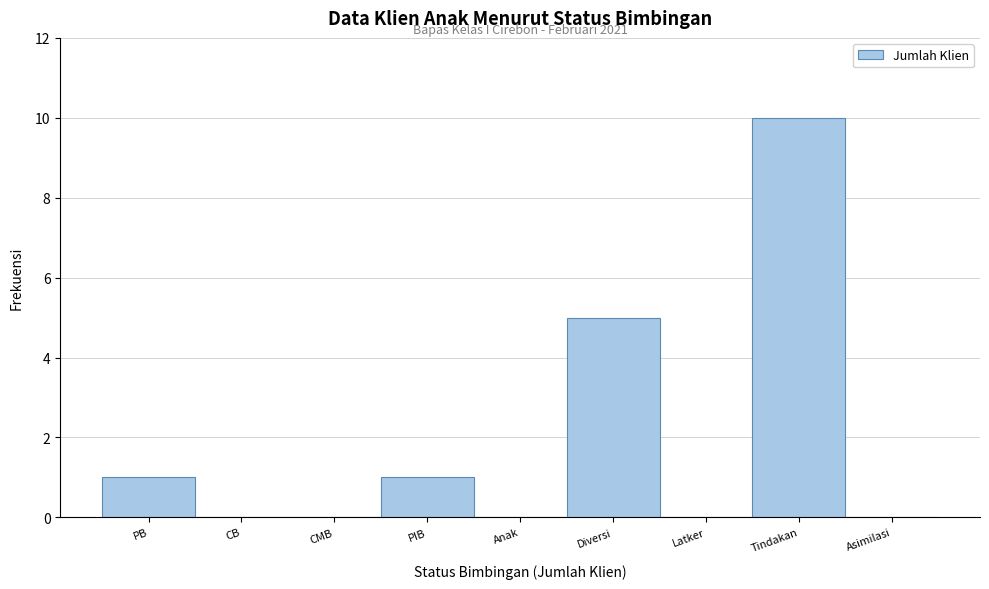

Reading left to right, list all the values displayed in this chart.

PB=1	CB=0	CMB=0	PIB=1	Anak=0	Diversi=5	Latker=0	Tindakan=10	Asimilasi=0